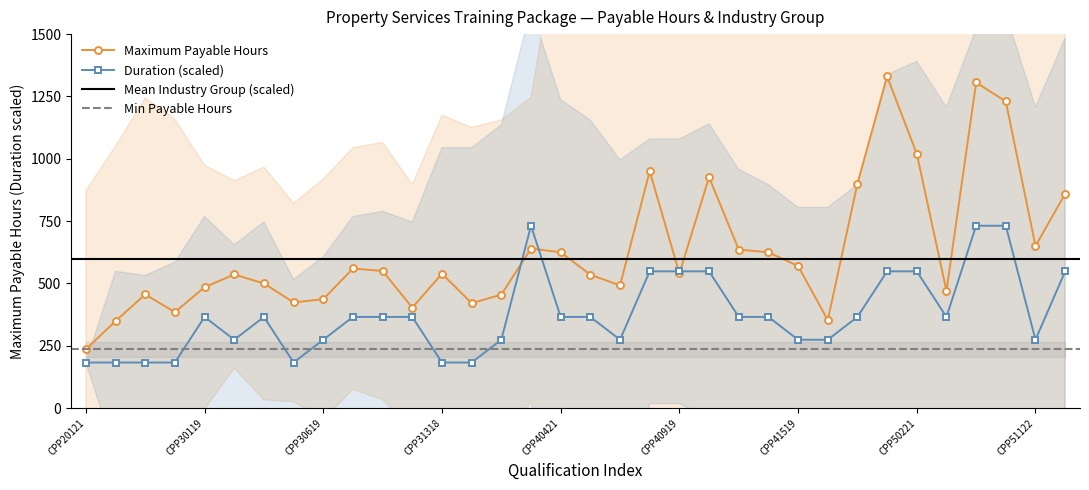

What is the difference between the values at CPP31519 and CPP30719?

105